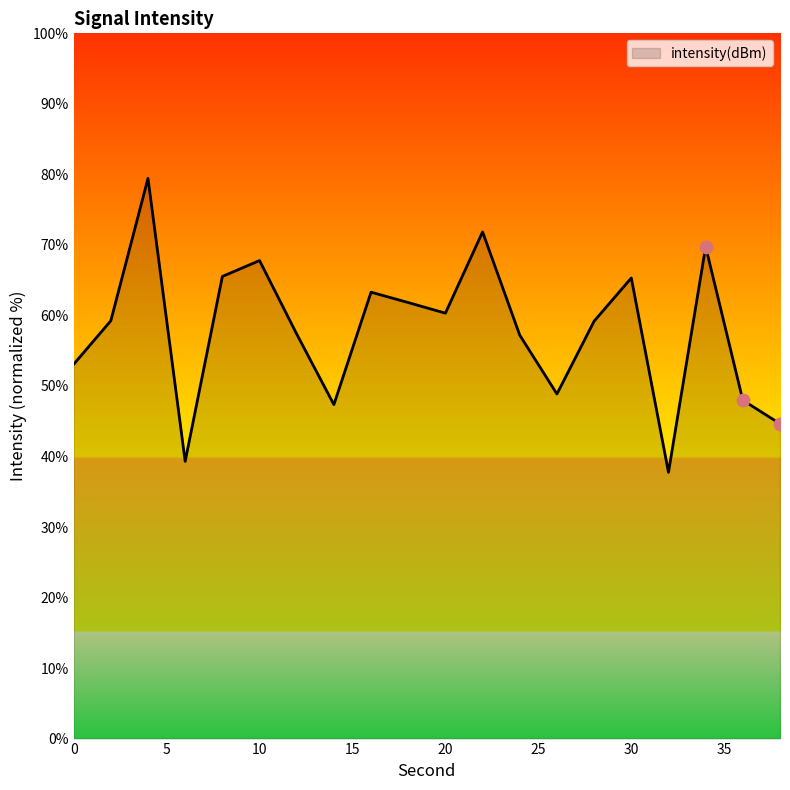

What is the minimum value shown in the chart?

37.8